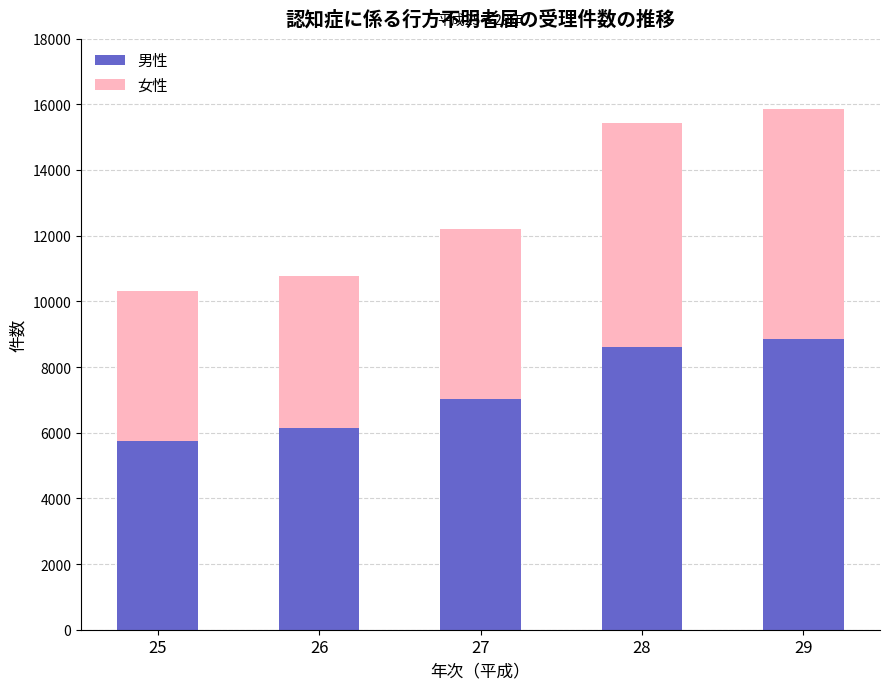

What is the maximum value for 男性?

8851